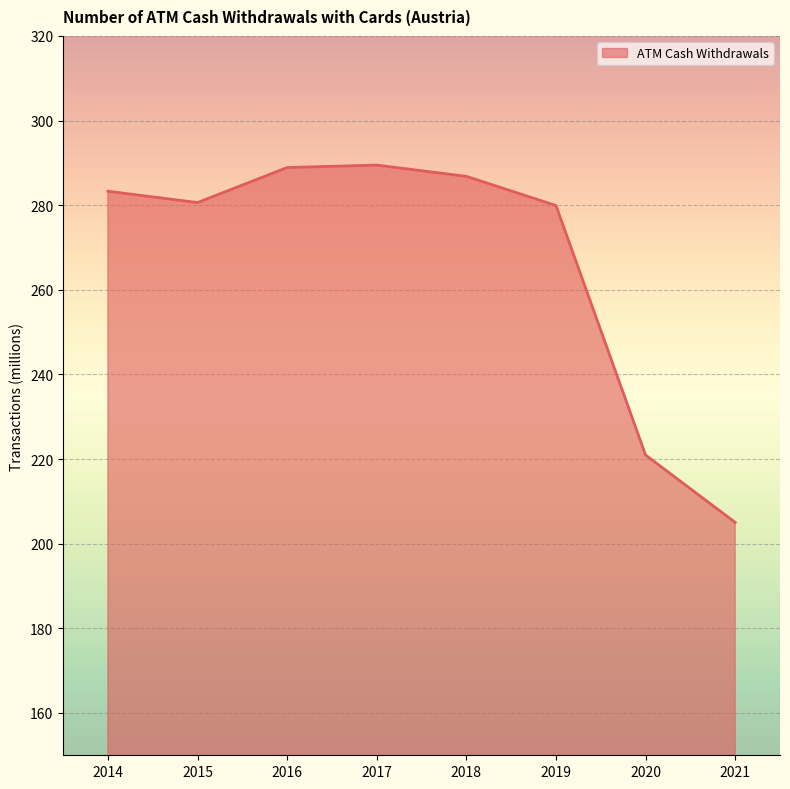

Between 2016 and 2015, which is larger?

2016